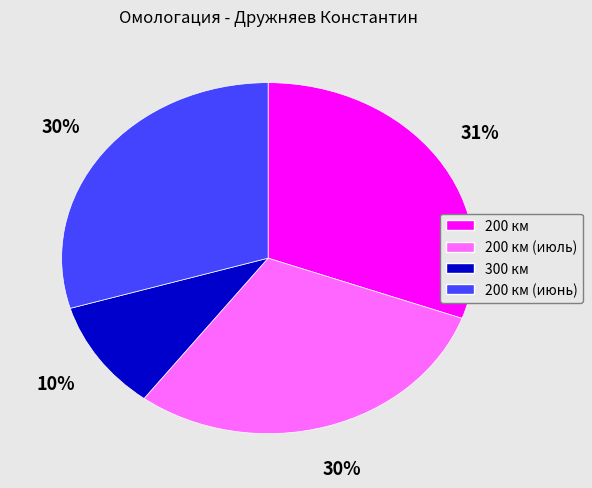

To the nearest percent, what is the average slice percentage?

25%